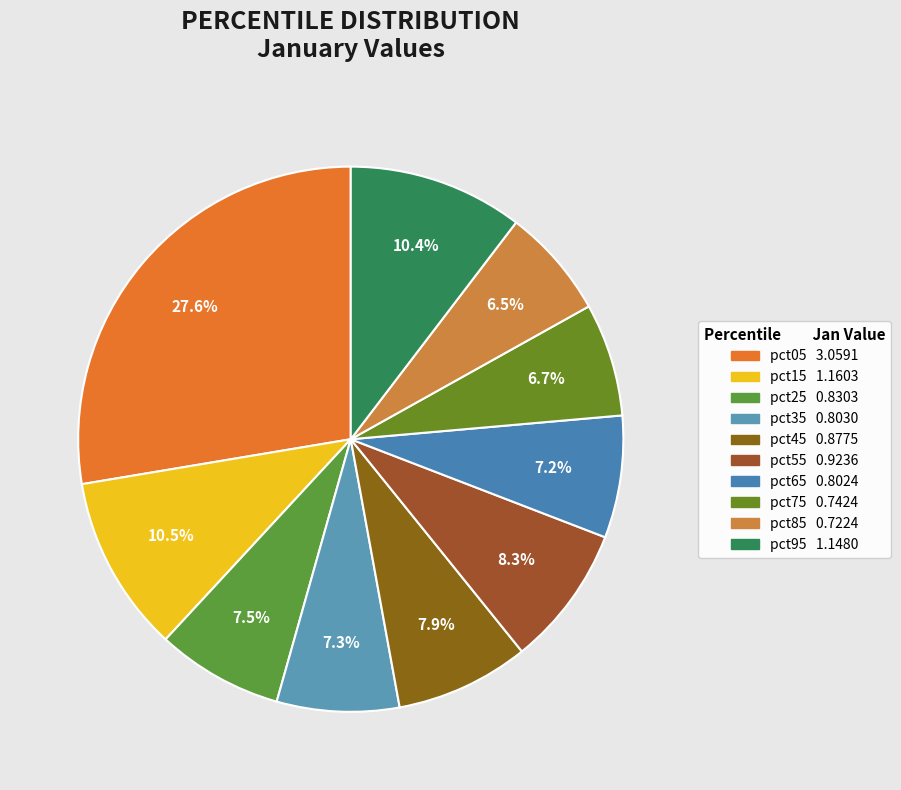

Count the number of slices in the pie.

10